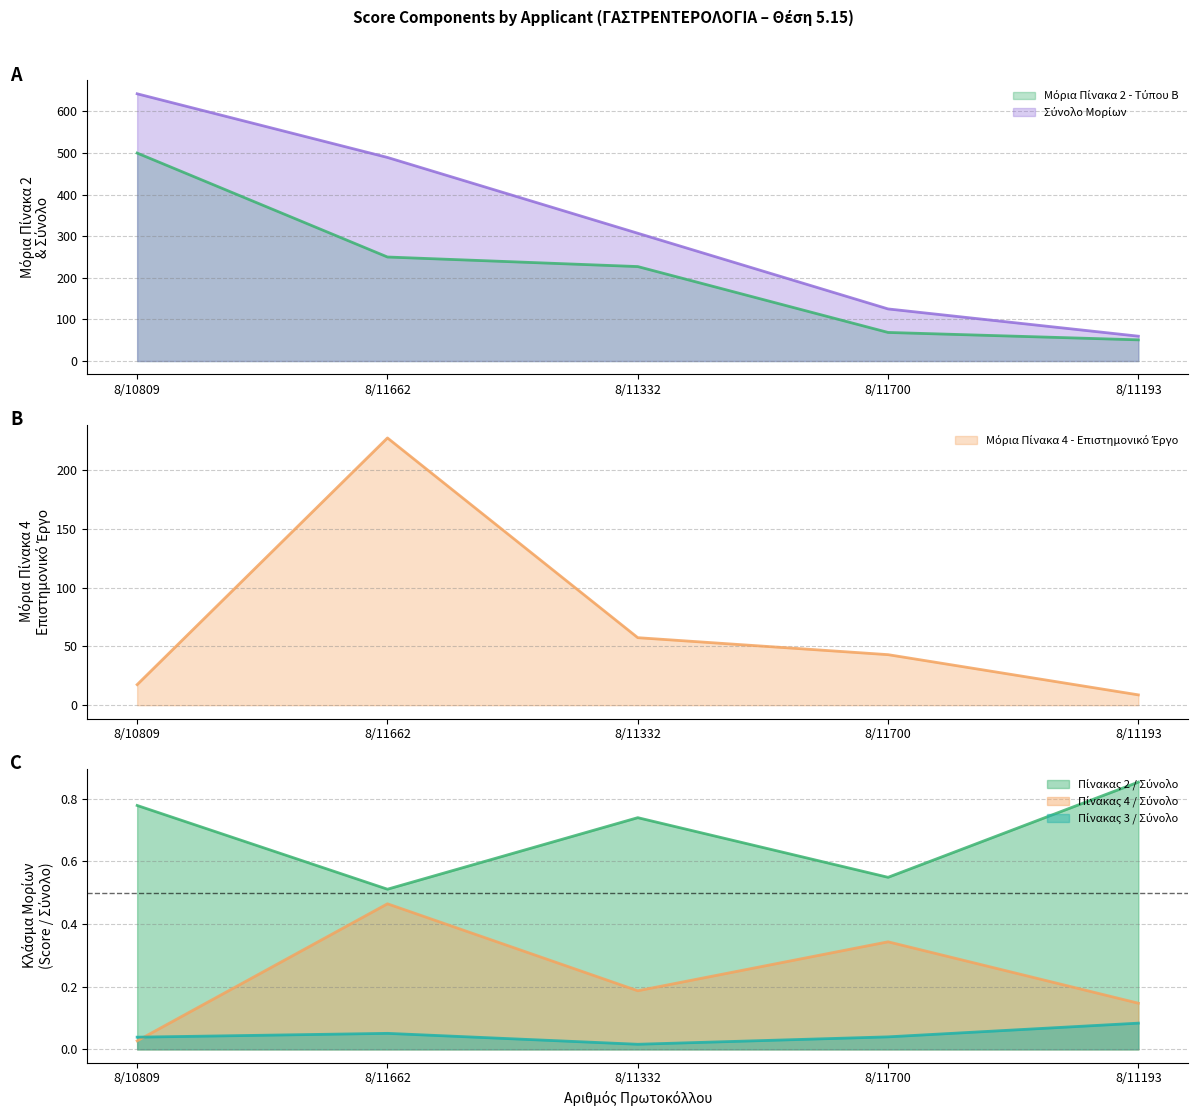

Which label corresponds to the largest value in the chart?

8/10809